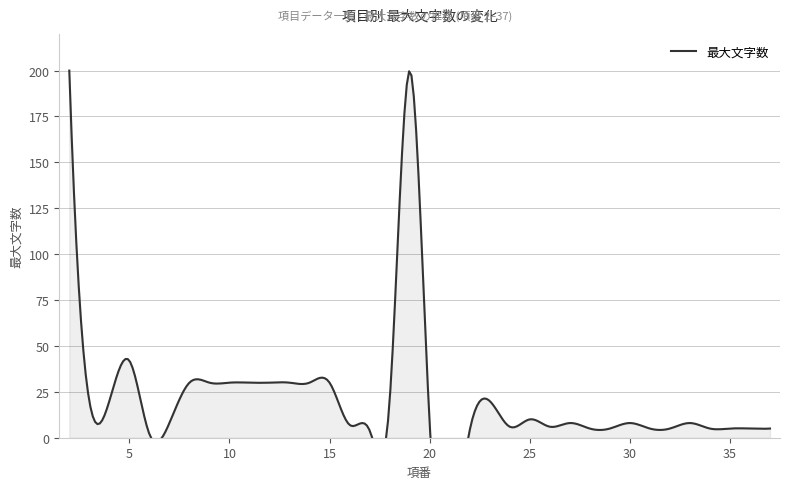

At which category does the chart reach its minimum across all series?

6